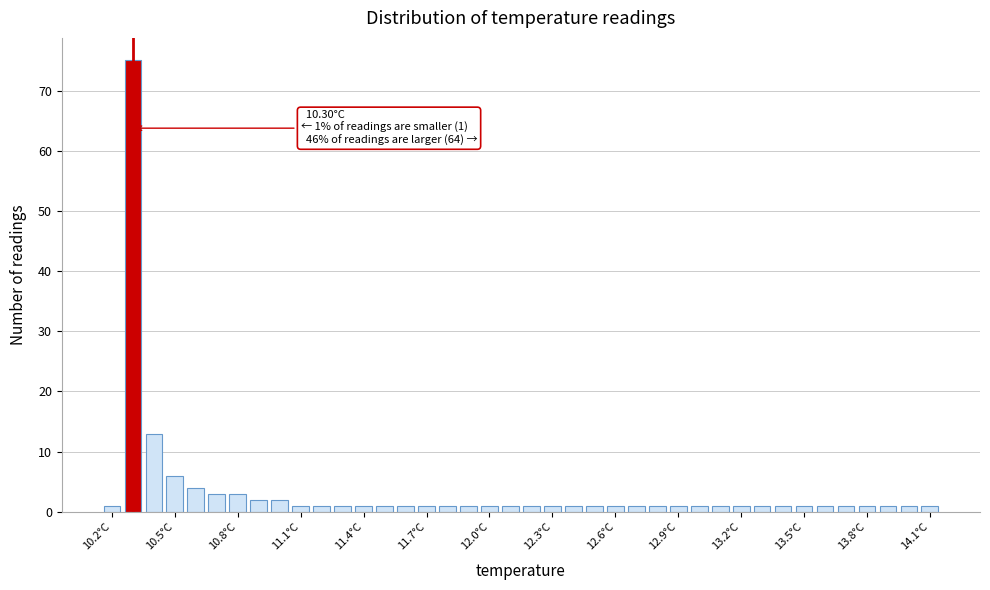

Around what value on the x-axis is the tallest bar? Give the approximate position of its centre, as read against the axis.

10.30